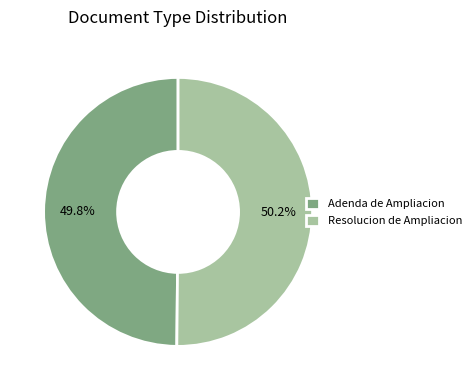

Is there a majority slice in this chart?

Yes